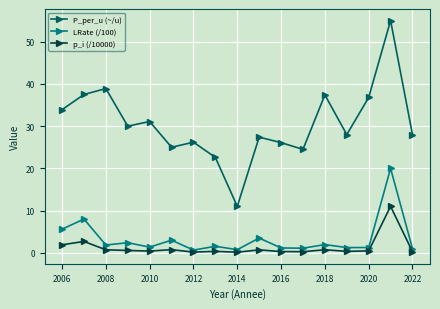

Which series has the largest total across all categories?

P_per_u (~/u)